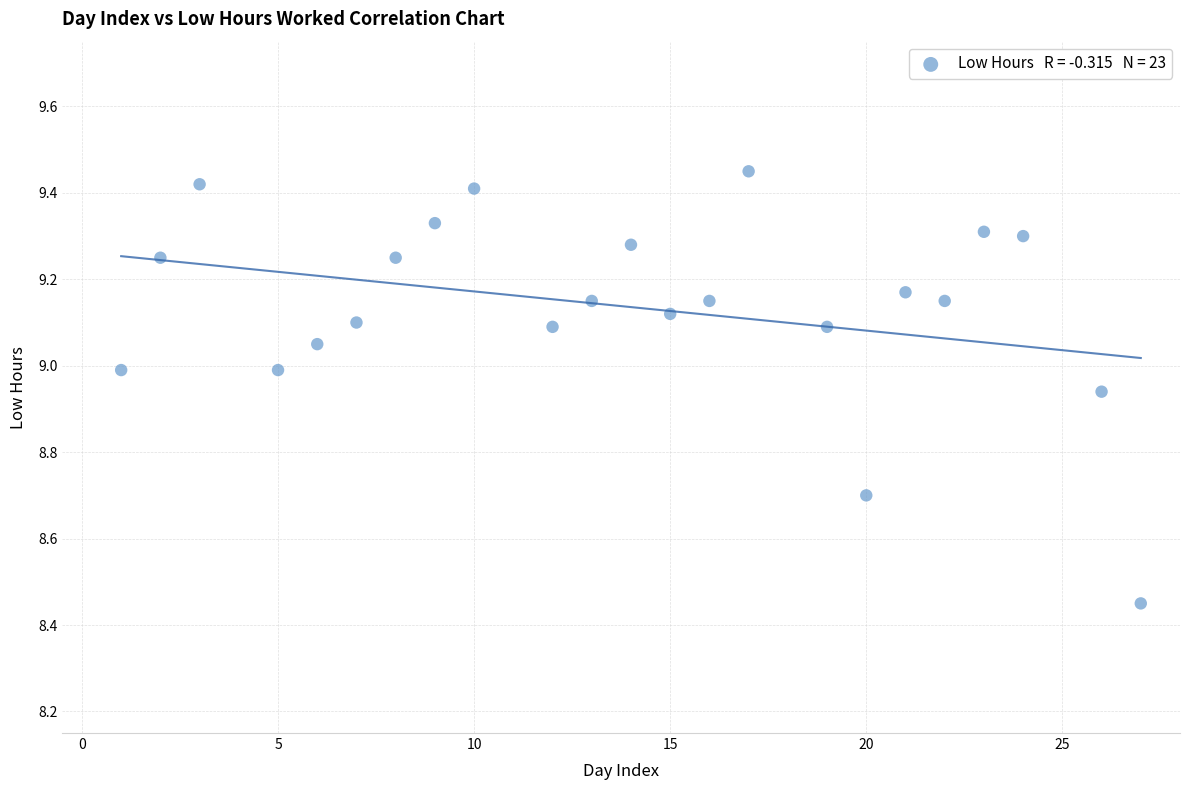

What is the range of X values (max minus min)?

26.0